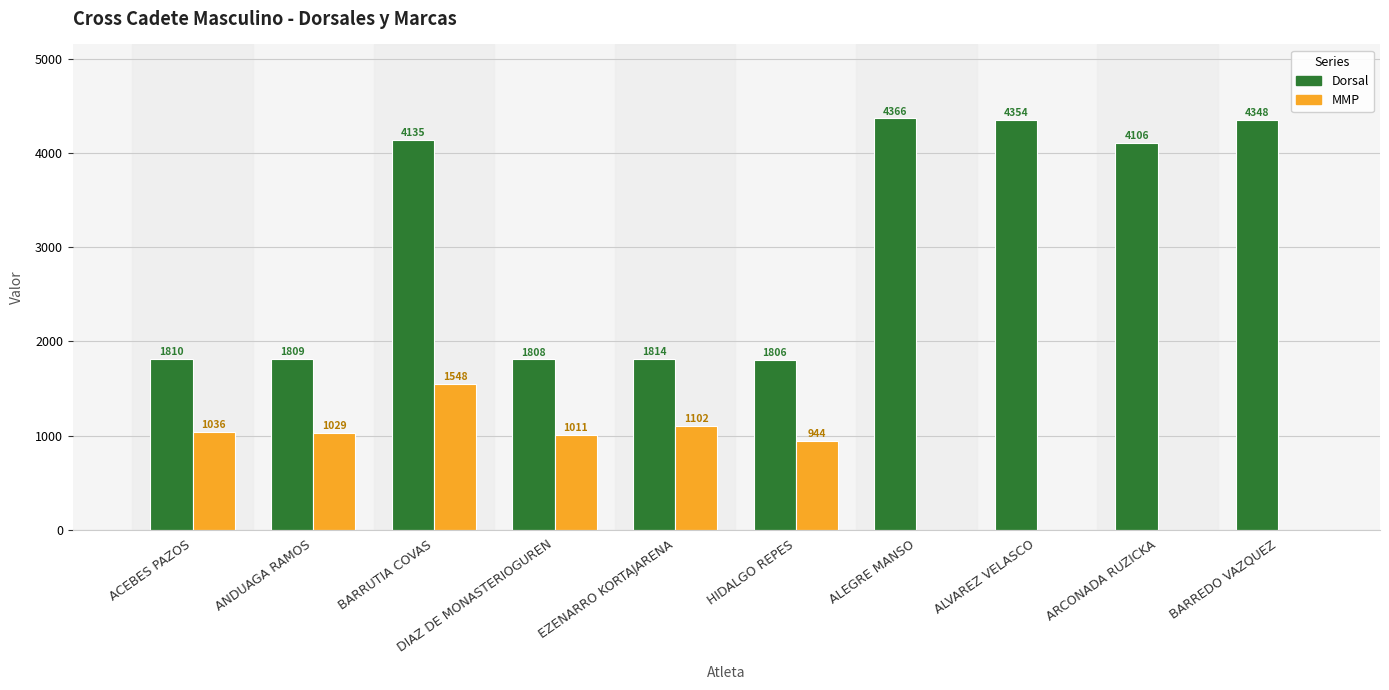

What is the sum of all Dorsal values?

30356